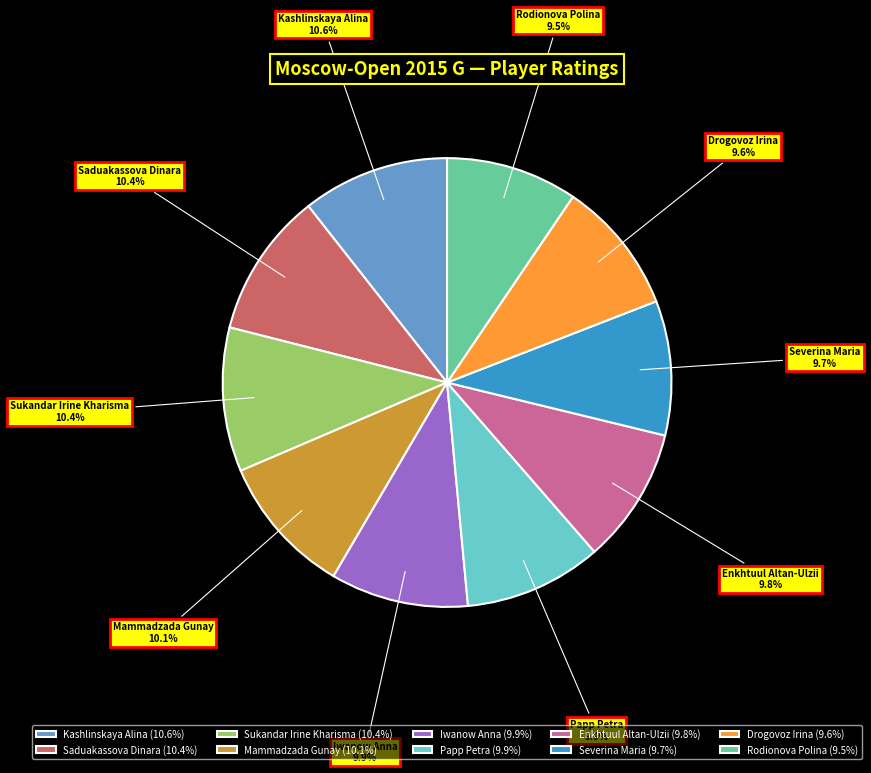

Approximately how many times larger is the value at Kashlinskaya Alina compared to Drogovoz Irina?

1.1